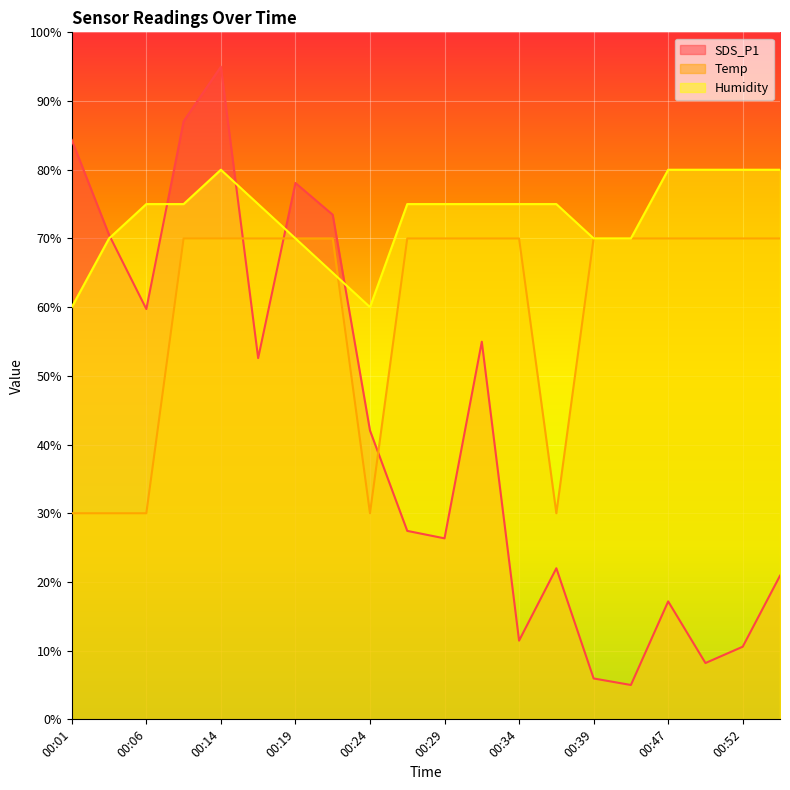

What is the spread (max minus min) of values at 00:19?

8.1